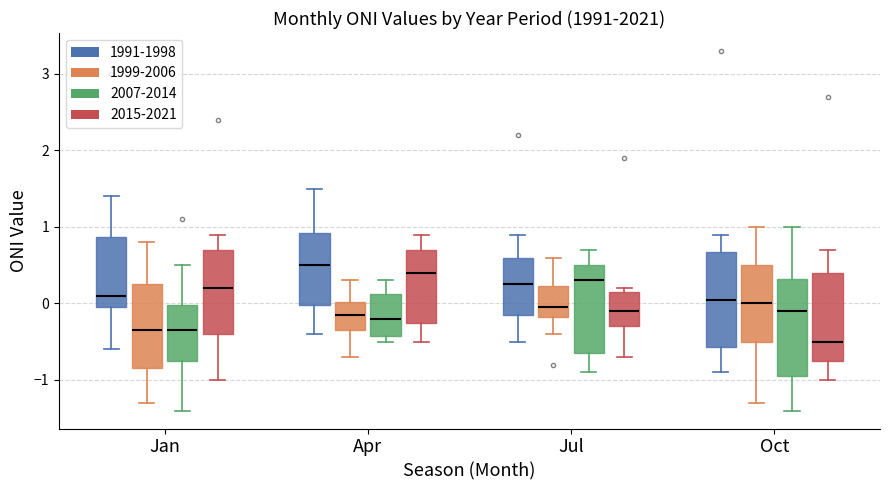

Where does the median line of the box for Oct (1999-2006) sit on the y-axis? The values are not printed on the chart, so give them approximately, as read against the axis.

0.0